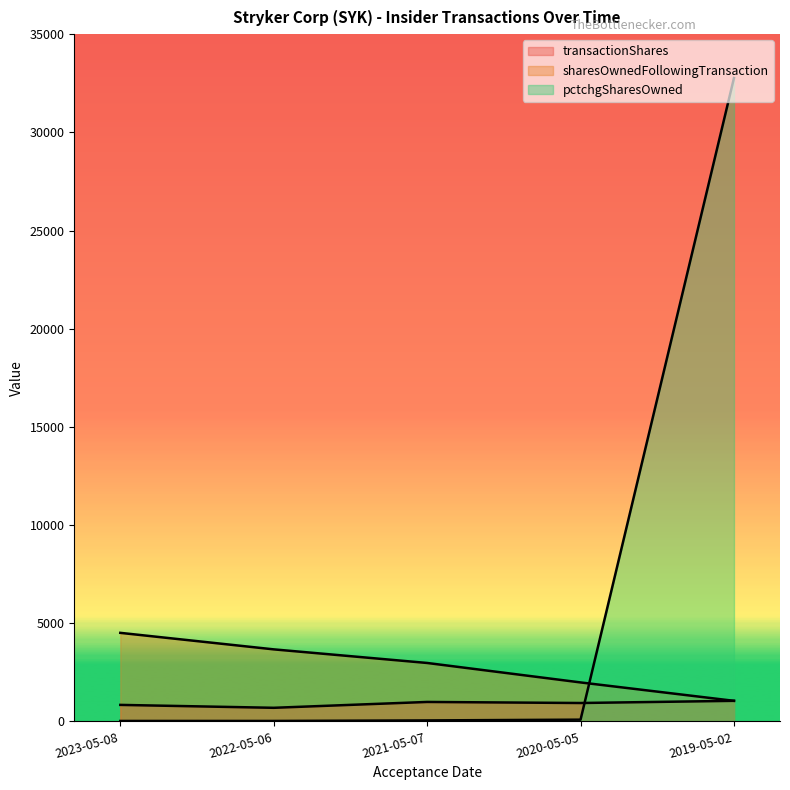

True or false: transactionShares and sharesOwnedFollowingTransaction intersect in this chart.

False